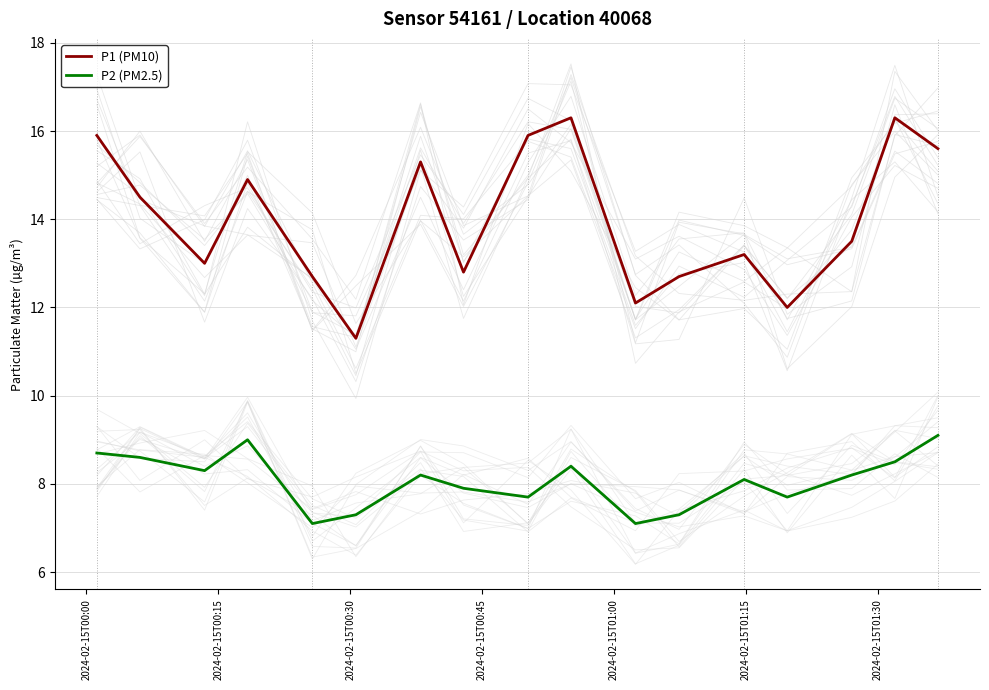

True or false: P2 (PM2.5) and P1 (PM10) intersect in this chart.

False